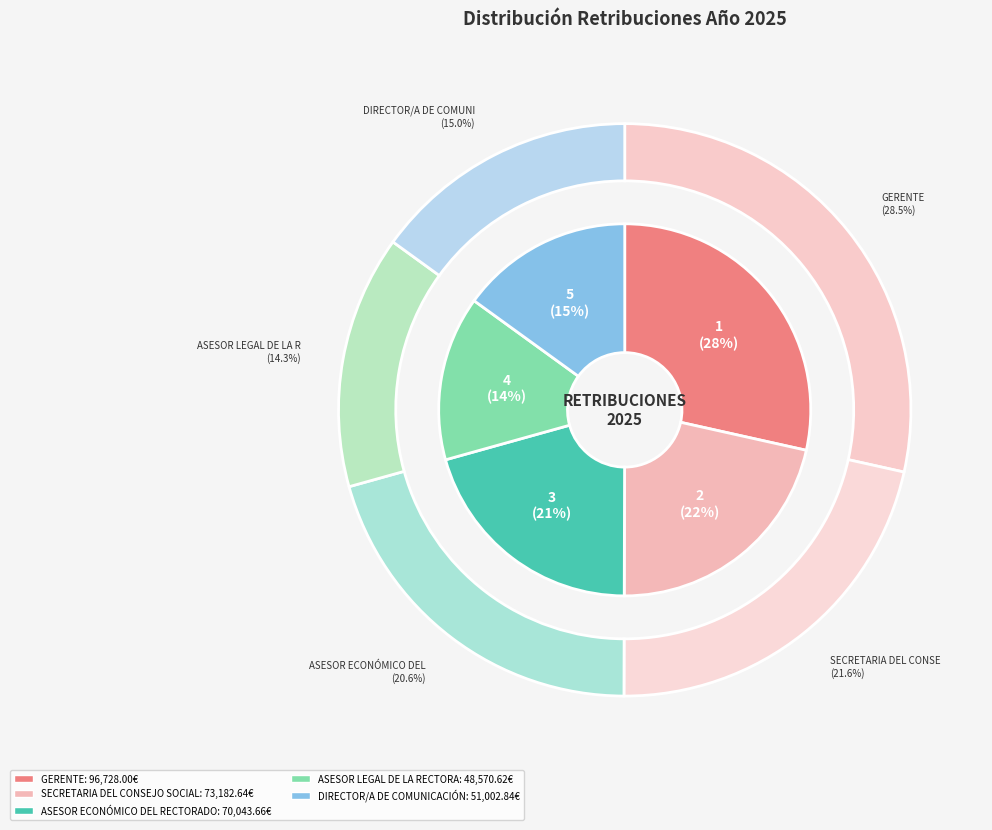

Rank the categories by value from lowest to highest.

ASESOR LEGAL DE LA RECTORA, DIRECTOR/A DE COMUNICACIÓN, ASESOR ECONÓMICO DEL RECTORADO, SECRETARIA DEL CONSEJO SOCIAL, GERENTE